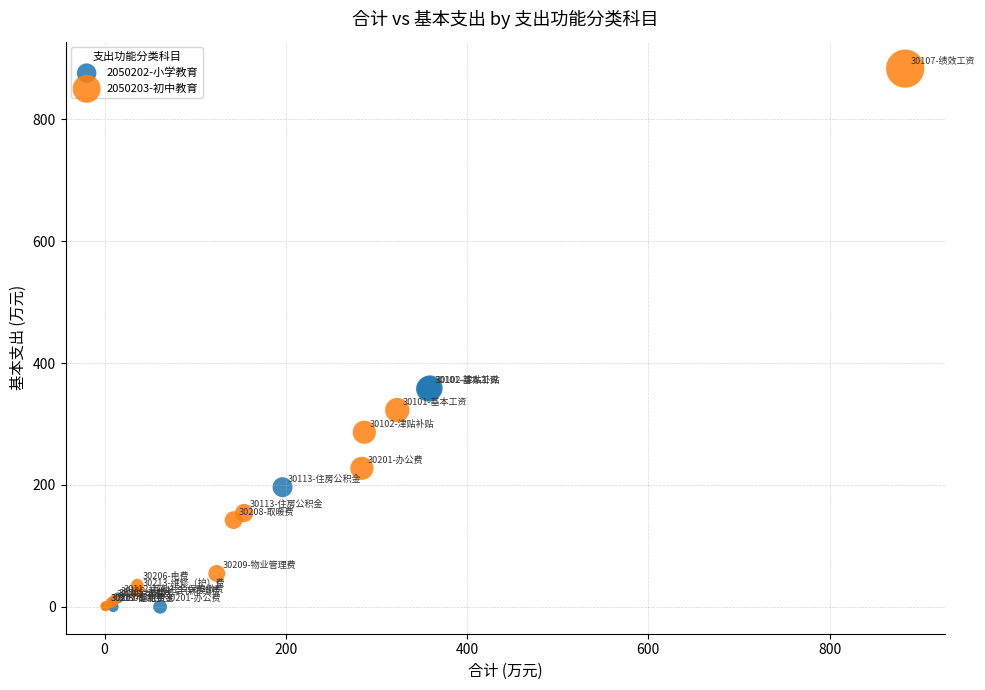

Which series has the widest spread of Y values?

2050203-初中教育